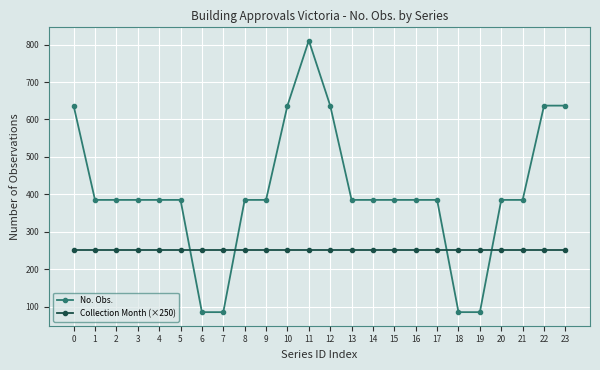

Is this an area chart (filled region under the line)?

No